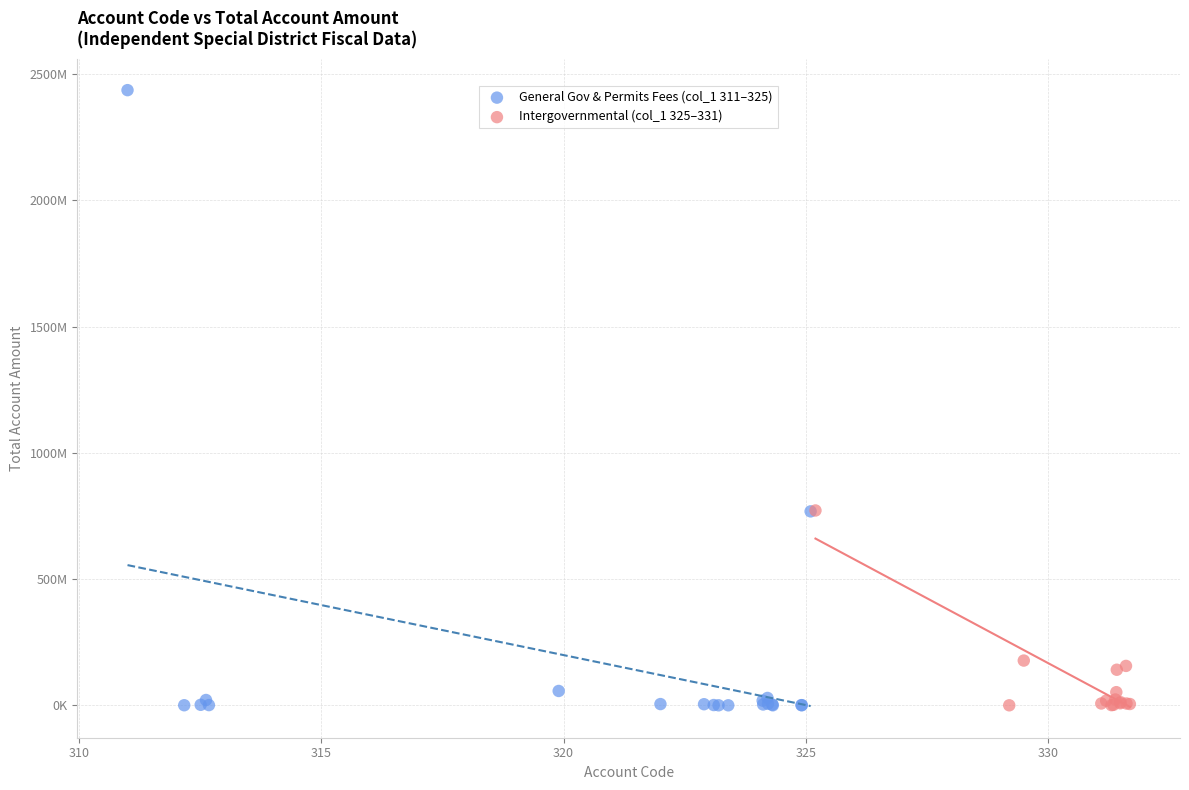

What are all the series names shown in the legend?

General Gov & Permits Fees (col_1 311–325), Intergovernmental (col_1 325–331)